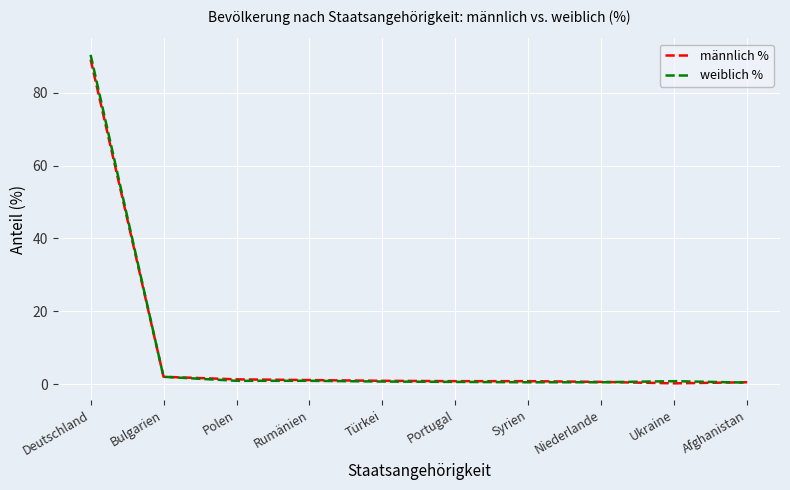

At which category is the sum across all series the highest?

Deutschland